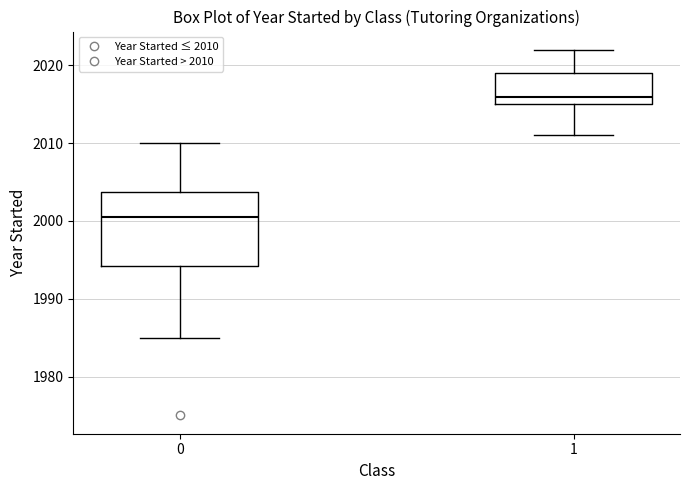

Reading left to right, transcribe this box plot: for each box, give where its median line is, the range the box spans, and where its two whiskers end, as read against the y-axis. The values are not printed on the chart, so give them approximately, as read against the axis.

0: median 2001, box 1994 to 2004, whiskers 1985 to 2010
1: median 2016, box 2015 to 2019, whiskers 2011 to 2022